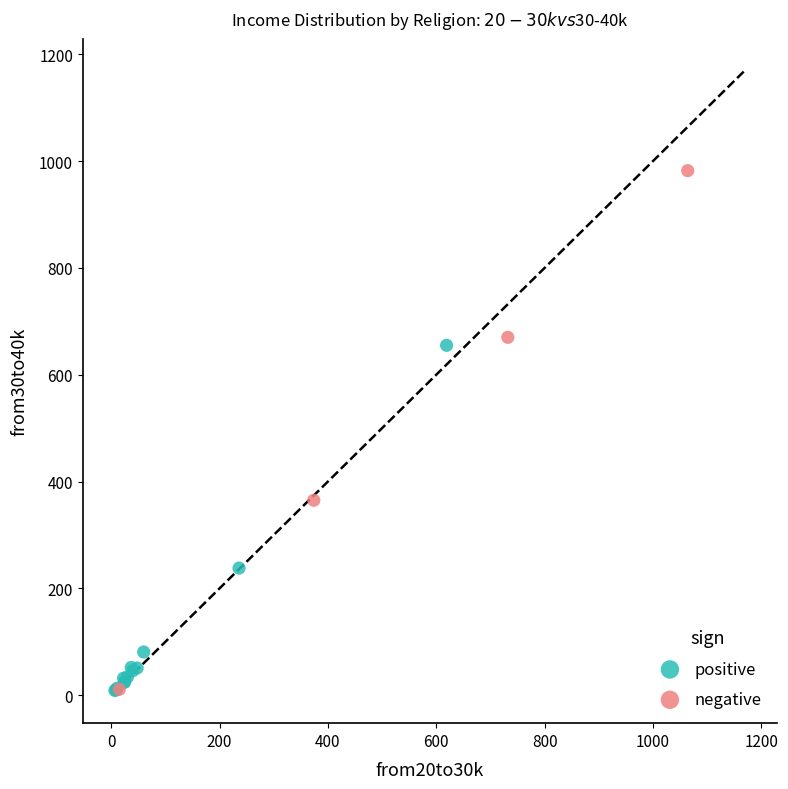

Which series has the widest spread of Y values?

negative